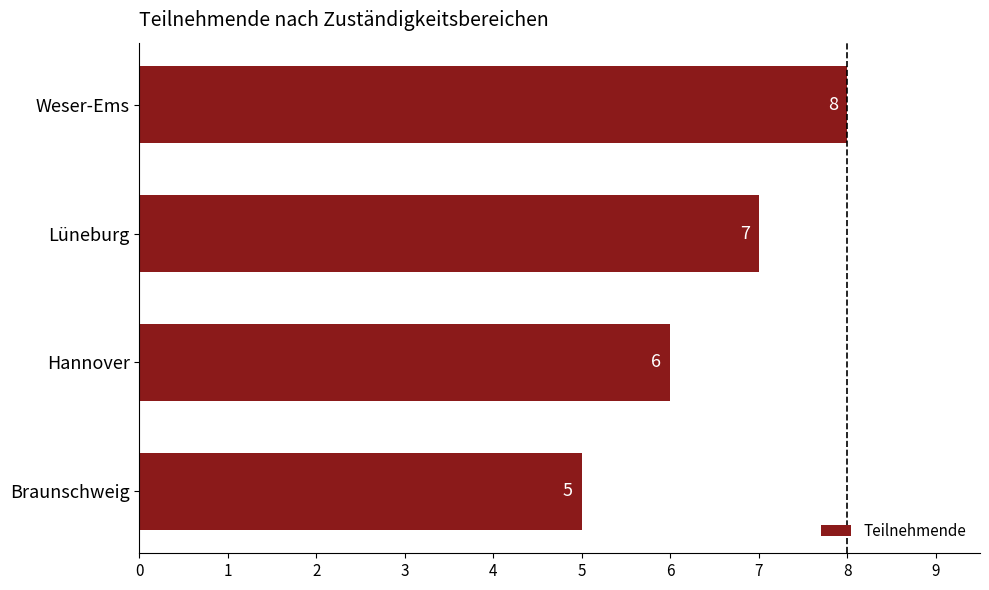

Which has a higher value, Lüneburg or Braunschweig?

Lüneburg